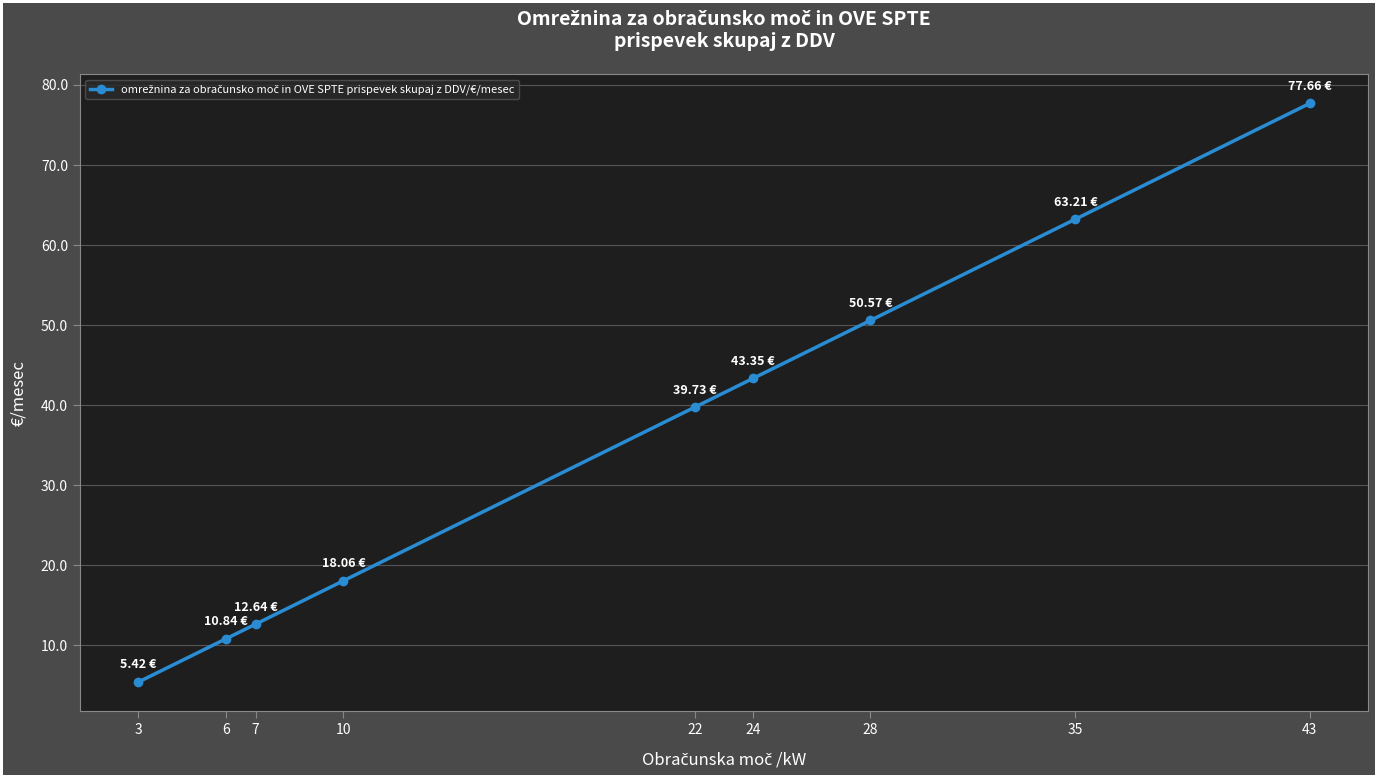

What is the minimum value shown in the chart?

5.4